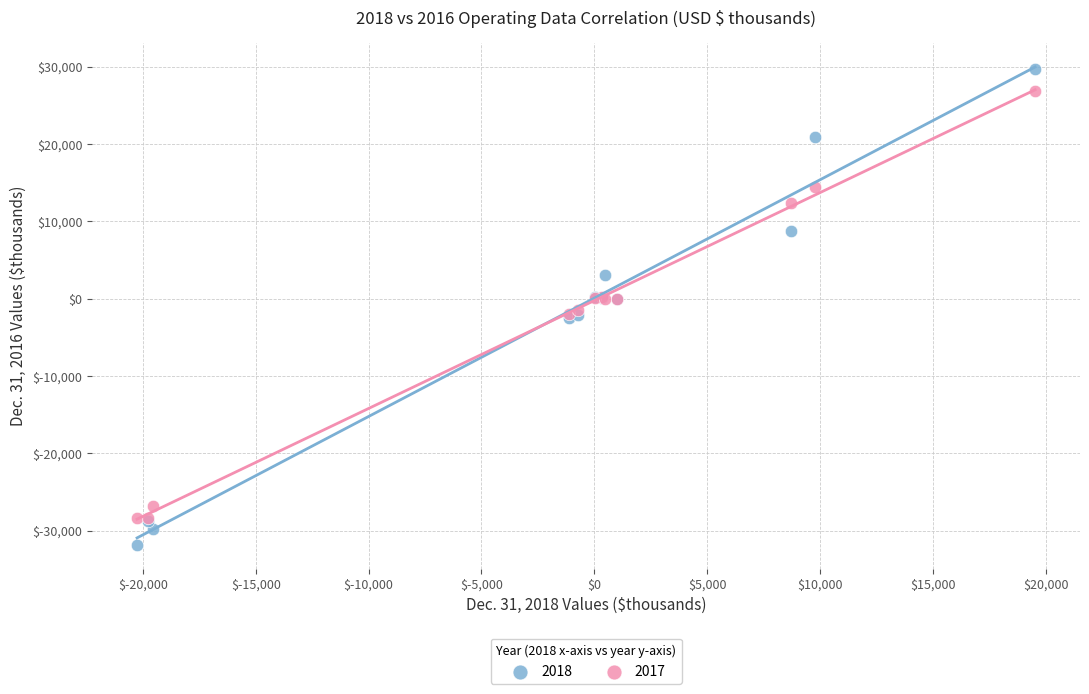

Which series contains the lowest Y value?

2018